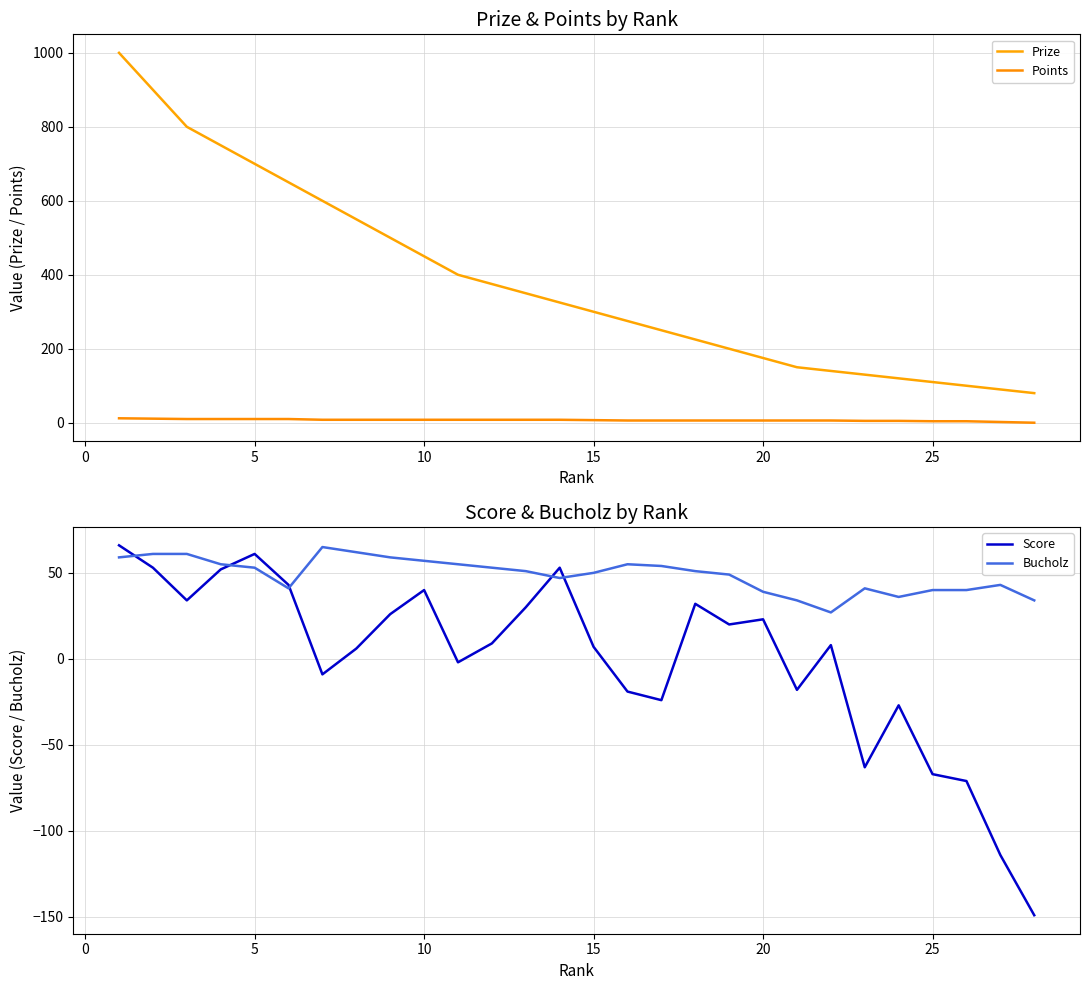

The Score series shows 72 at 10. True or false?

False